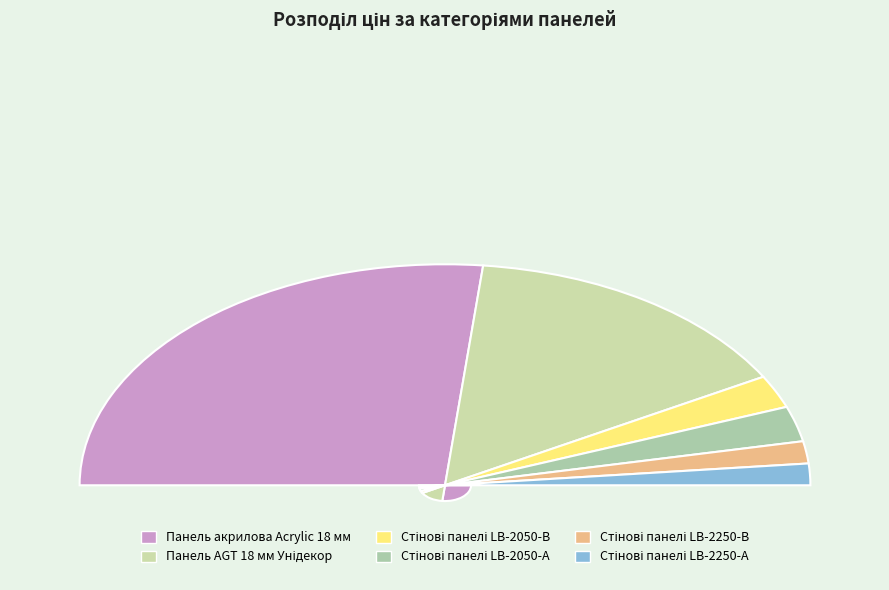

To the nearest percent, what is the difference between the Панель AGT 18 мм Унідекор and Стінові панелі LB-2250-А slice percentages?

27%